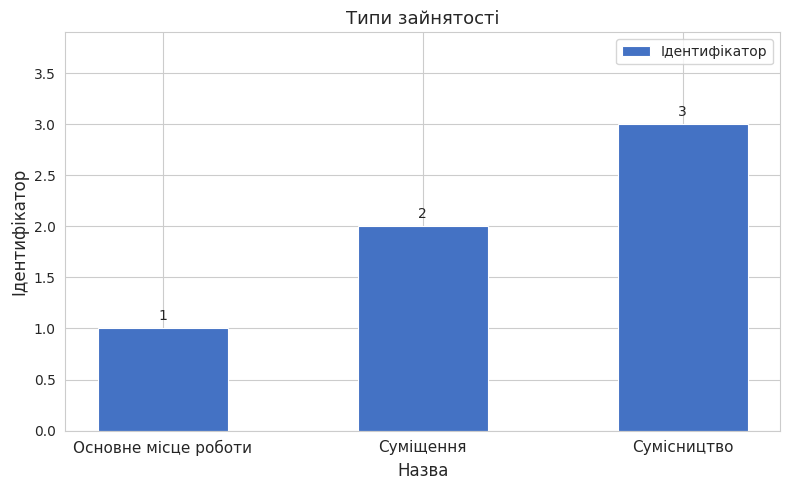

What is the average value?

2